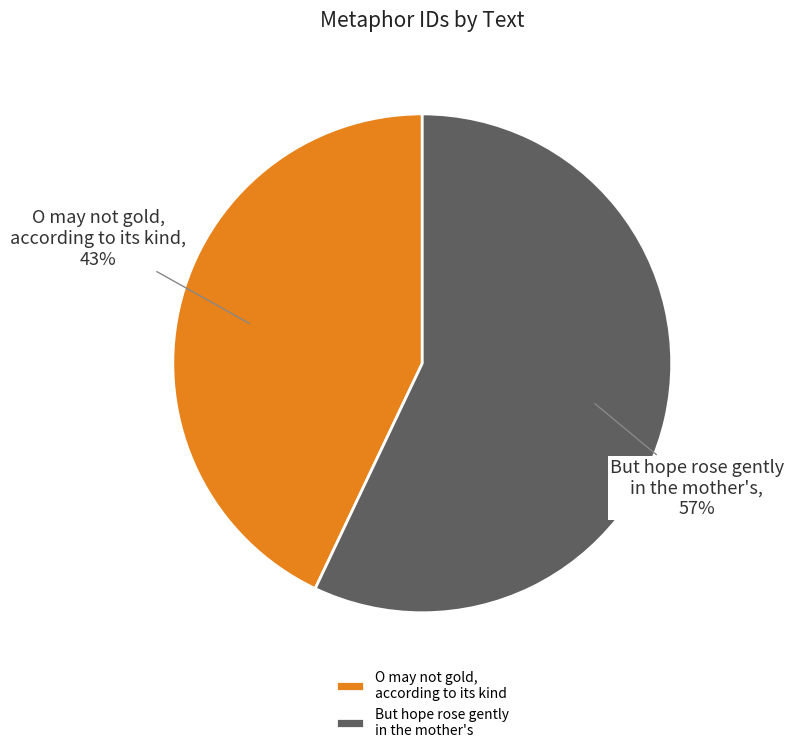

Does But hope rose gently in the mother's represent more than half of the total?

Yes